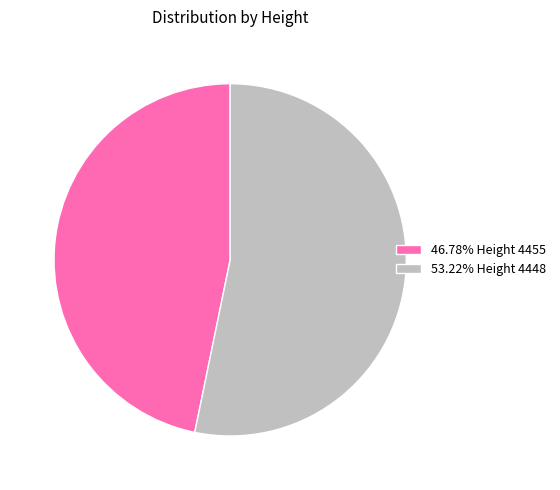

Does 46.78% Height 4455 account for over 50% of the chart?

No